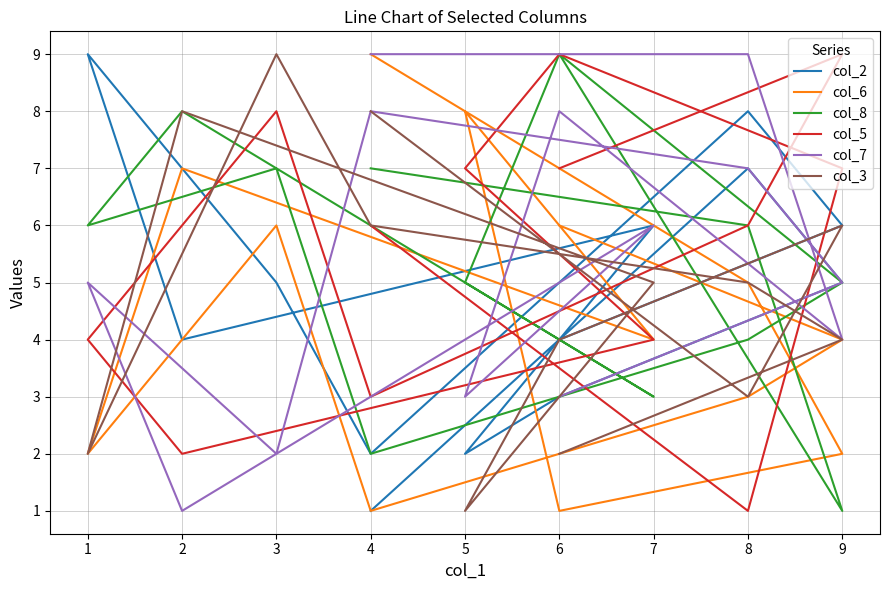

True or false: col_2 has more than 2 interior local peaks.

True